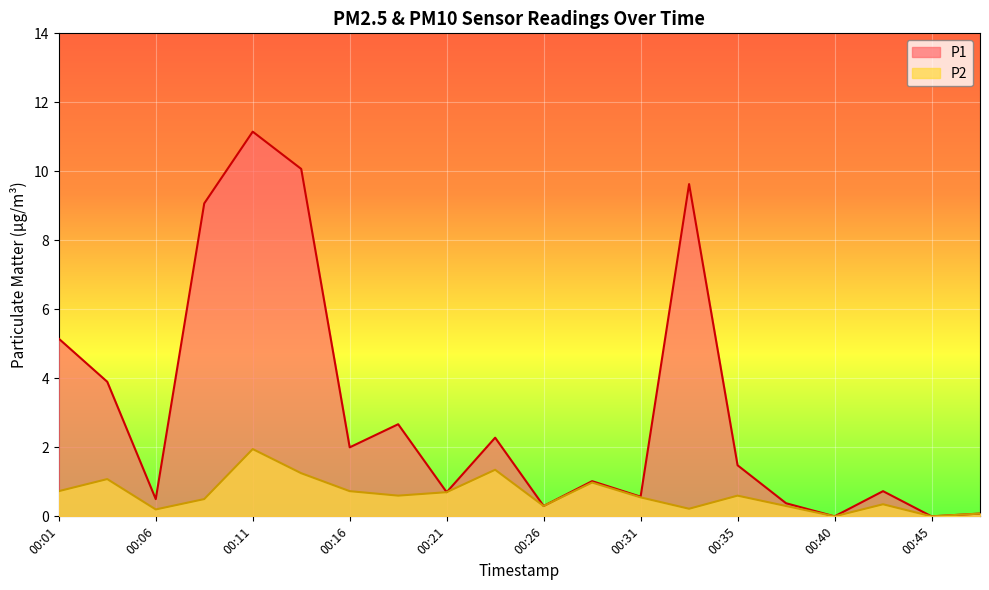

What is the difference between the P1 values at 00:26 and 00:38?

0.1